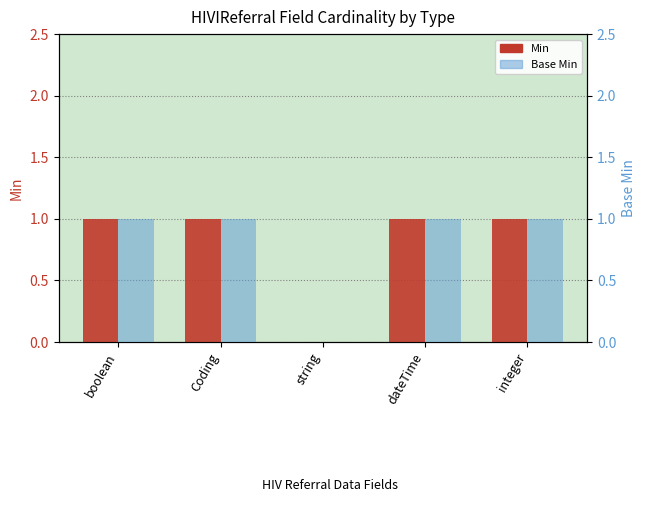

What is the average value of the Base Min series?

1